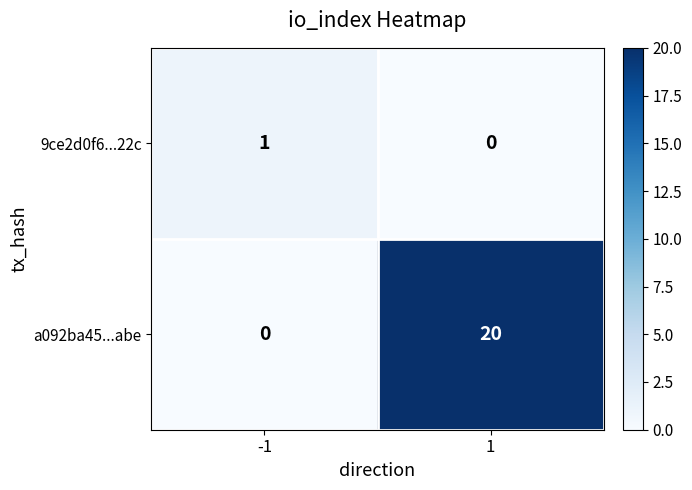

True or false: 9ce2d0f6...22c has a value of 1 at -1.

True